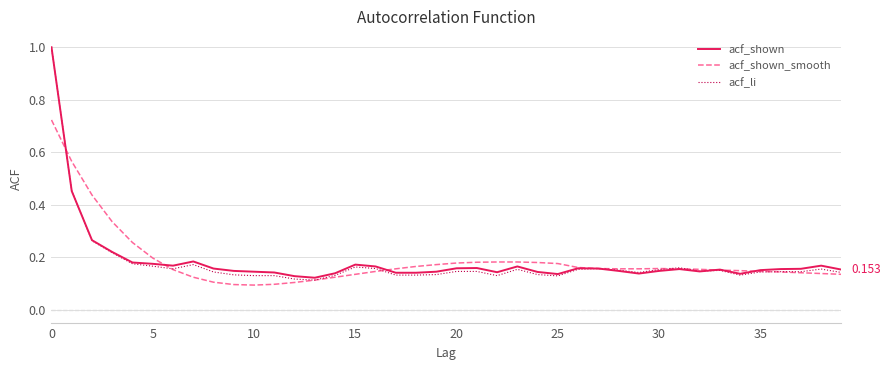

Does the chart have visible grid lines?

Yes